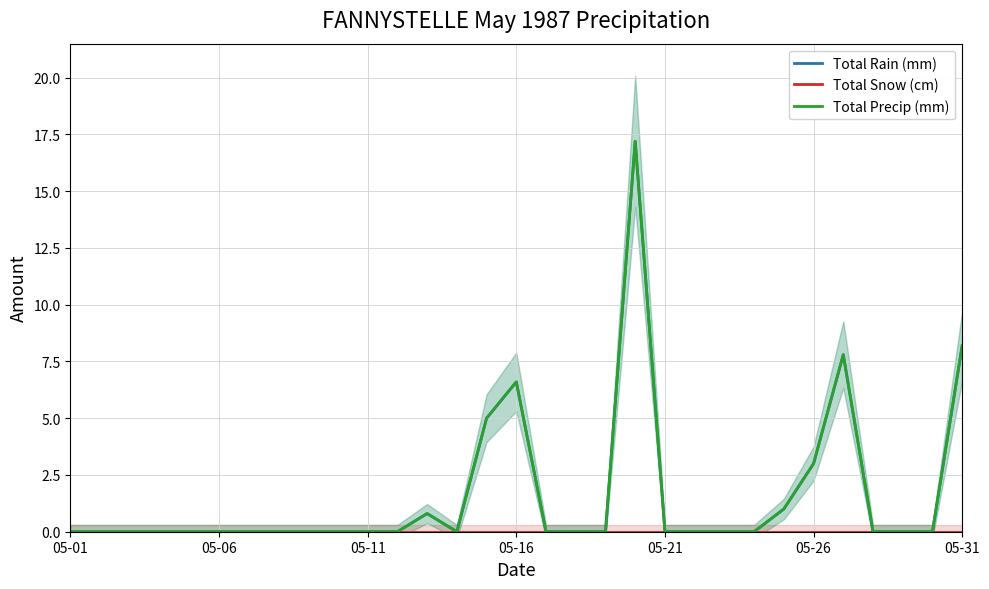

What is the maximum value shown in the chart?

17.2